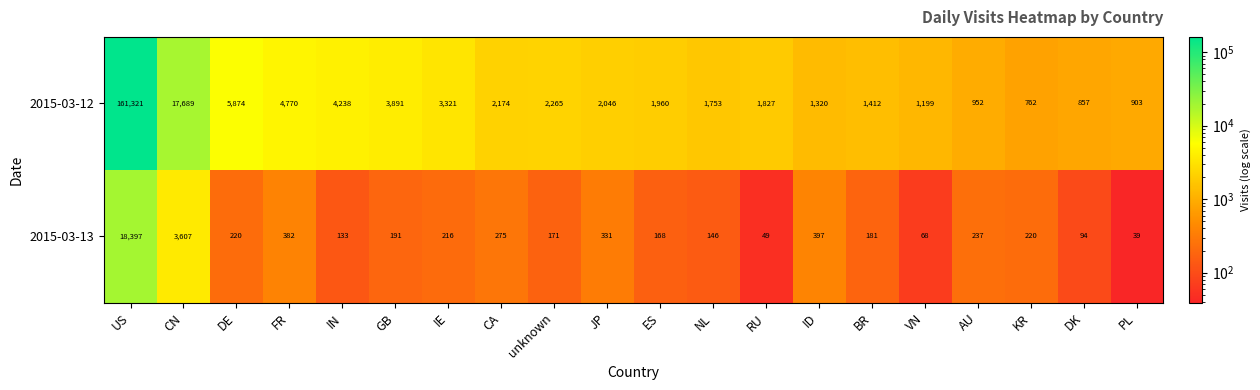

At FR, list the series in order from smallest to largest.

2015-03-13, 2015-03-12